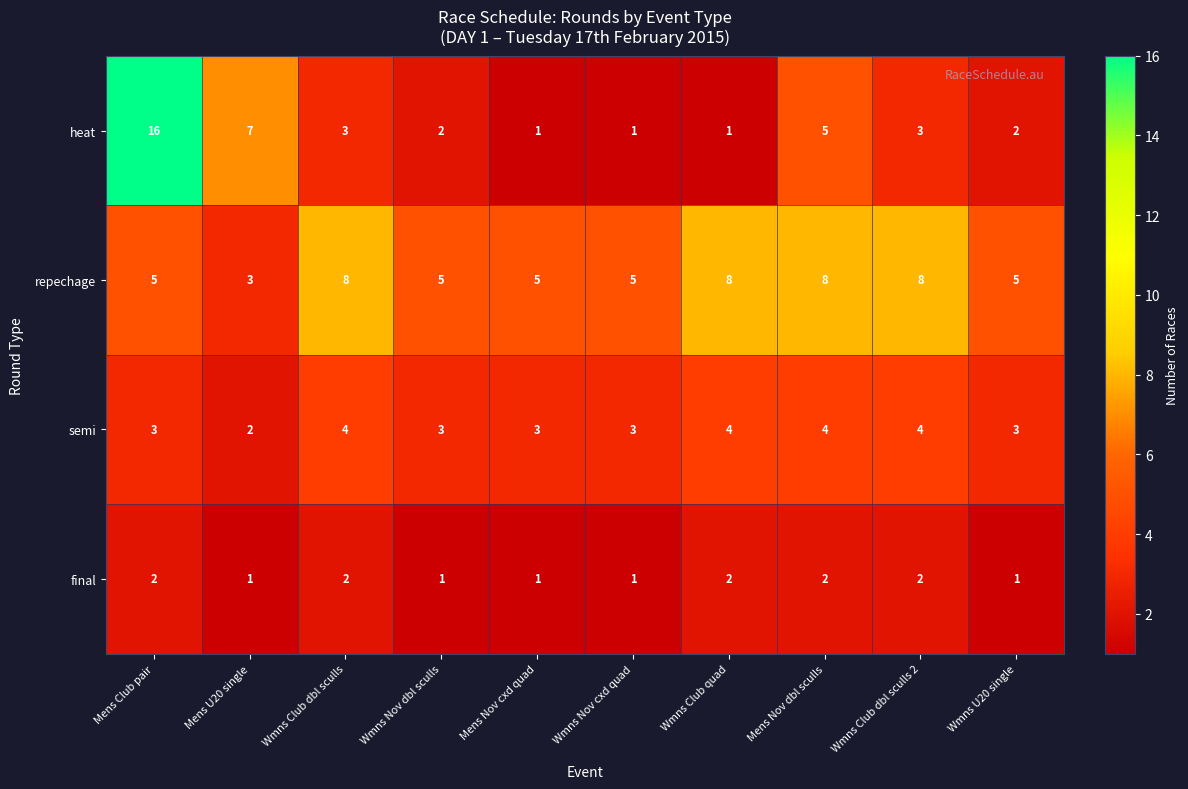

At which category is the sum across all series the highest?

Mens Club pair